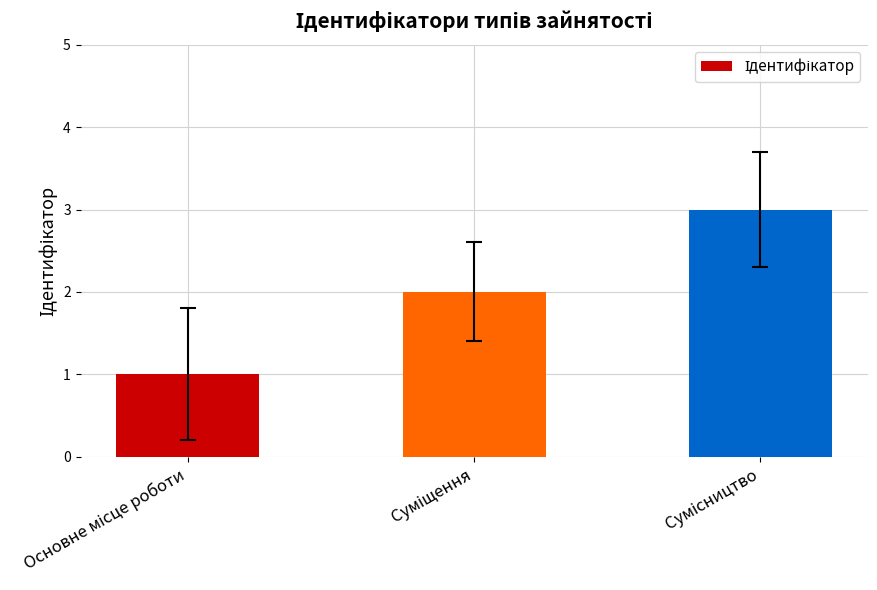

What is the difference between the maximum and minimum values?

2